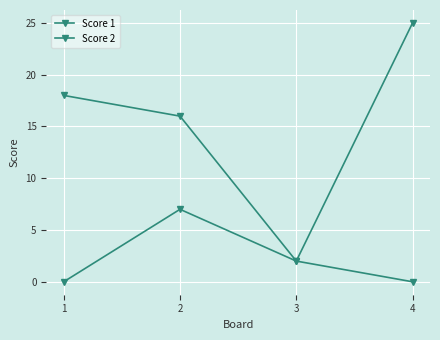

How many series are shown in this chart?

2